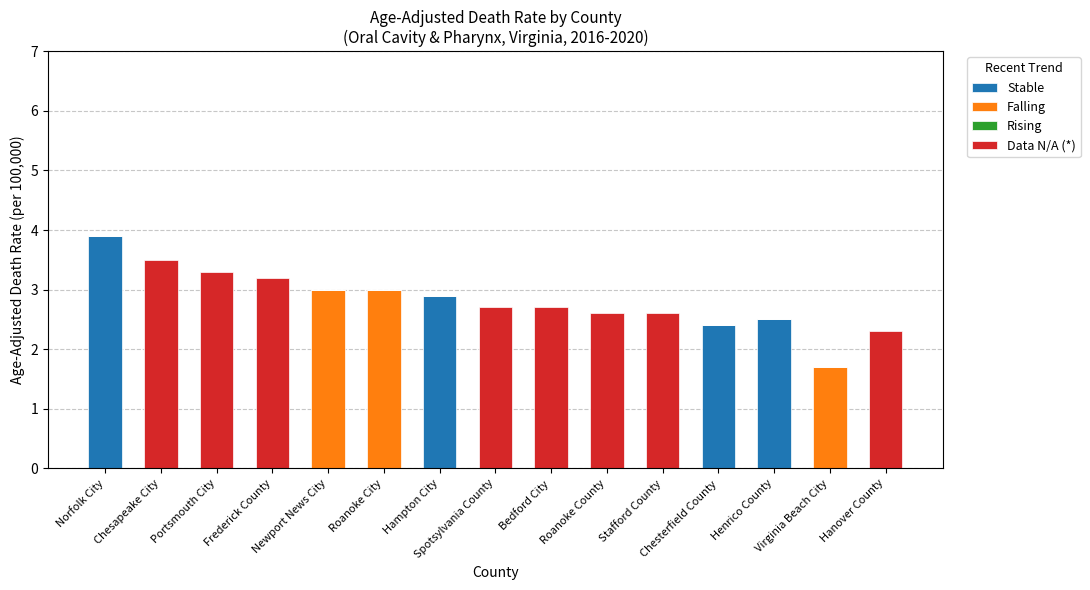

What is the sum of all Stable values?

11.7